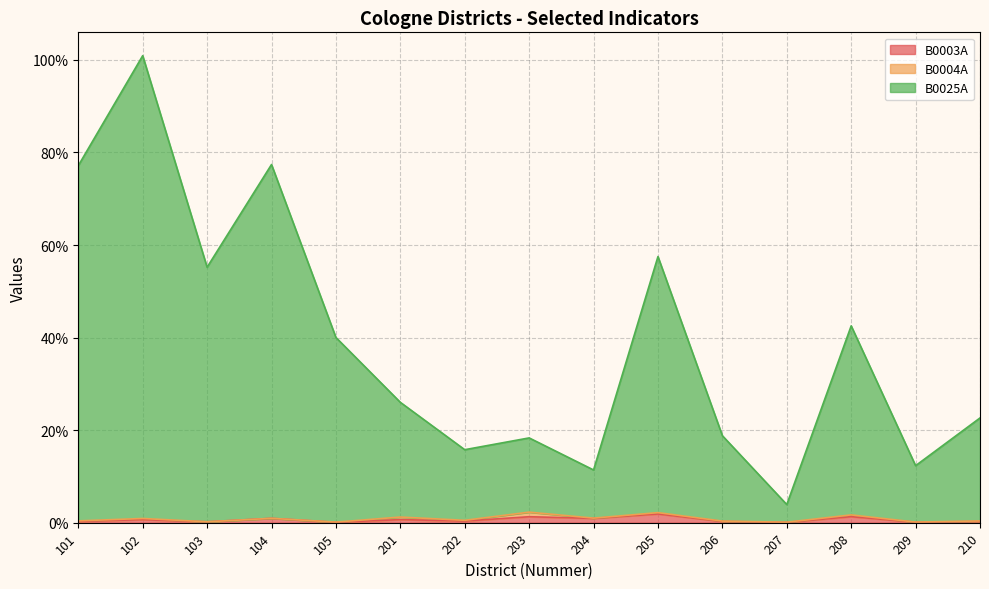

True or false: B0003A and B0025A cross at least once.

False